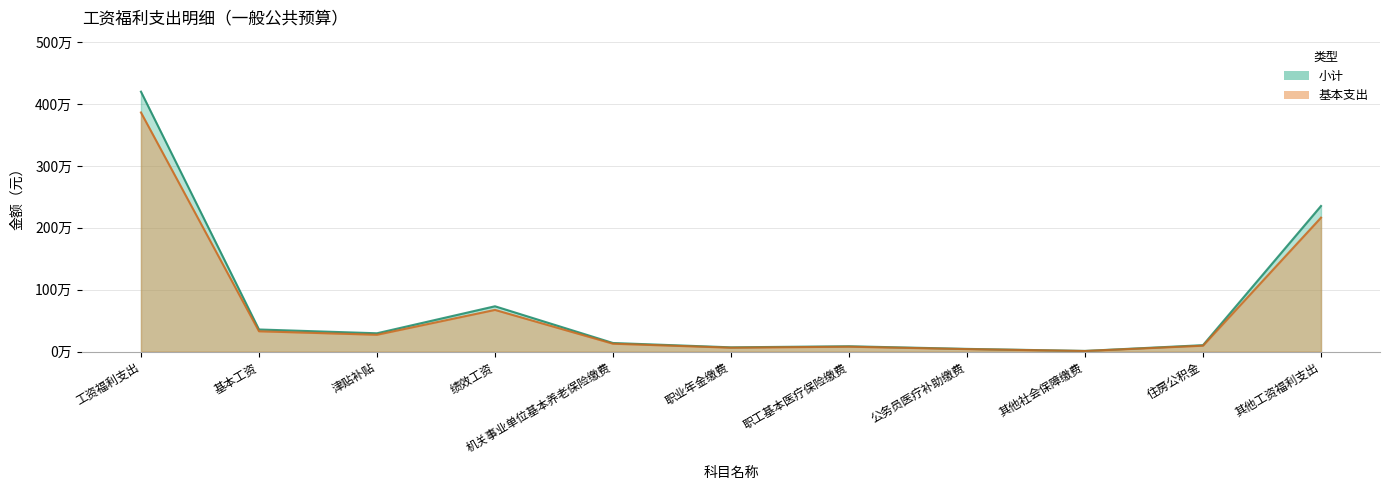

The 基本支出 series shows 273162.7 at 津贴补贴. True or false?

True